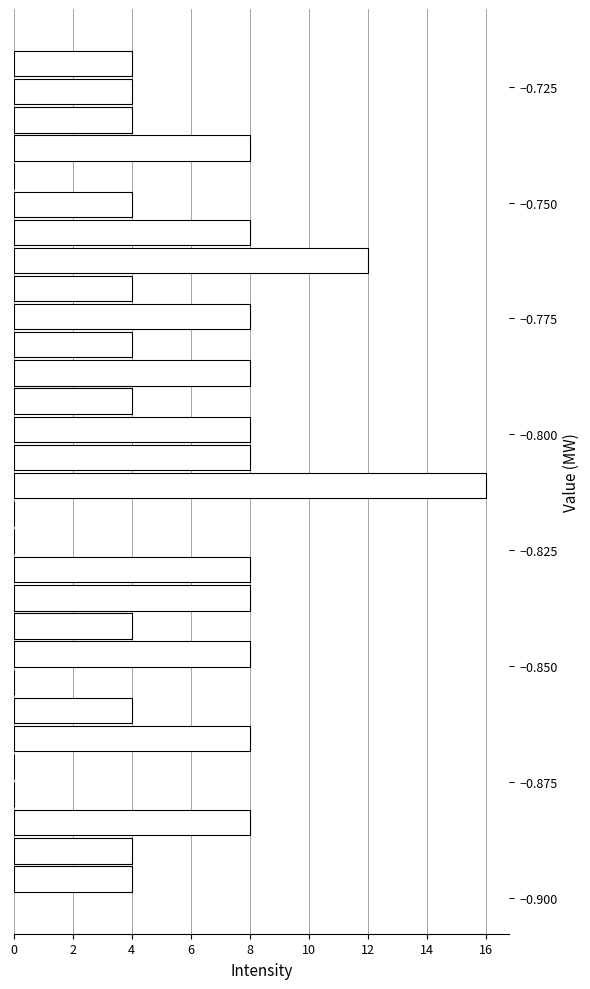

Around what value on the y-axis is the longest bar? Give the approximate position of its centre, as read against the axis.

-0.810